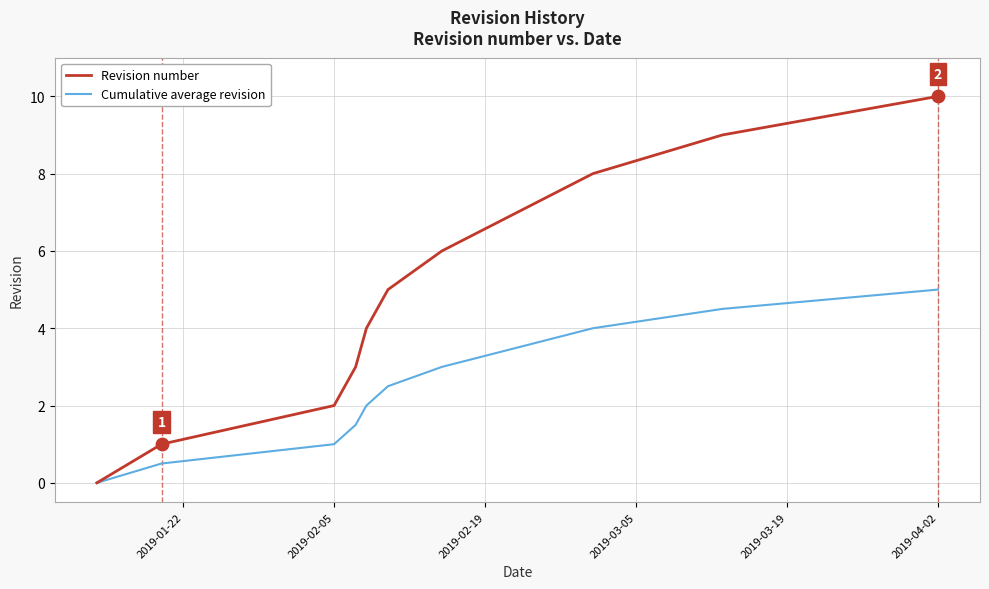

Which series has the largest total across all categories?

Revision number